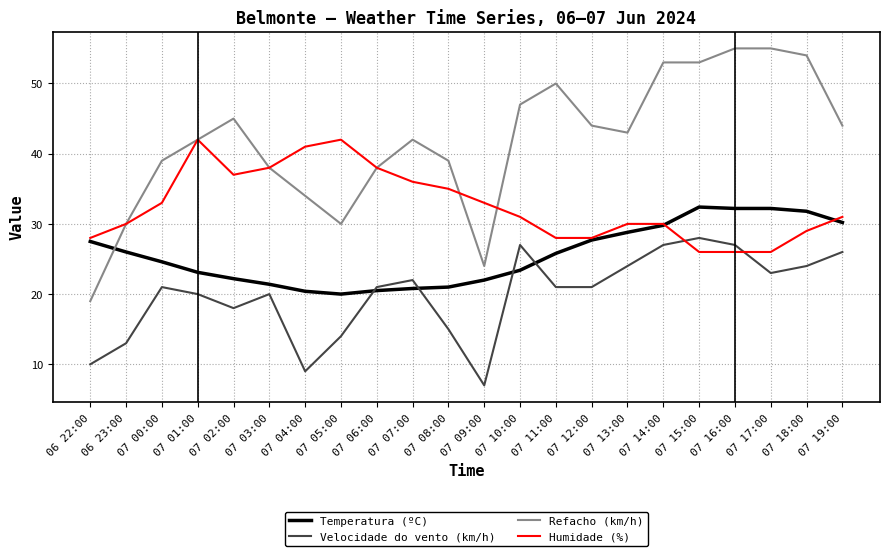

List the series in order of their overall mean, lowest first.

Velocidade do vento (km/h), Temperatura (ºC), Humidade (%), Refacho (km/h)